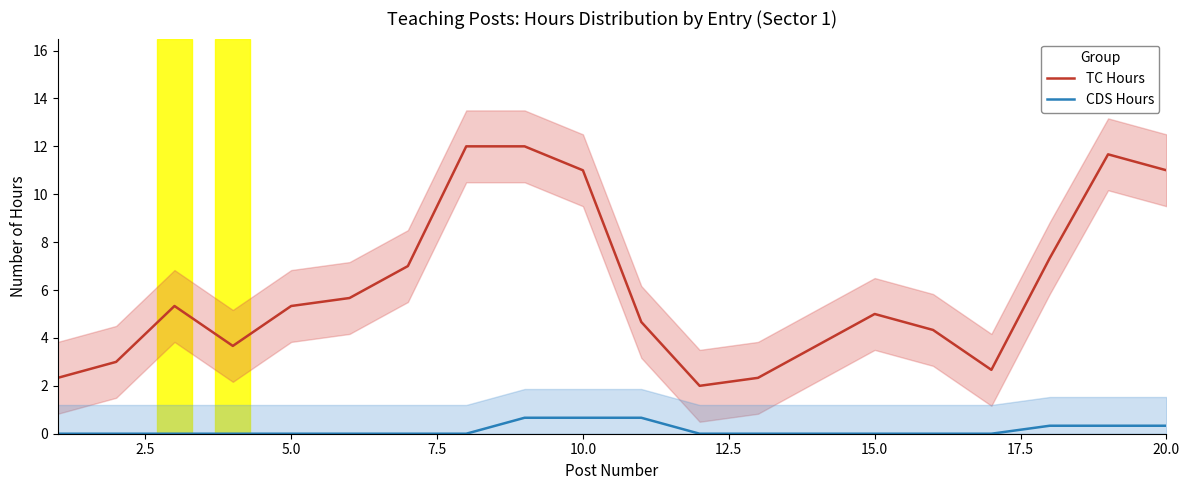

The TC Hours series shows 8.5 at 5.0. True or false?

False